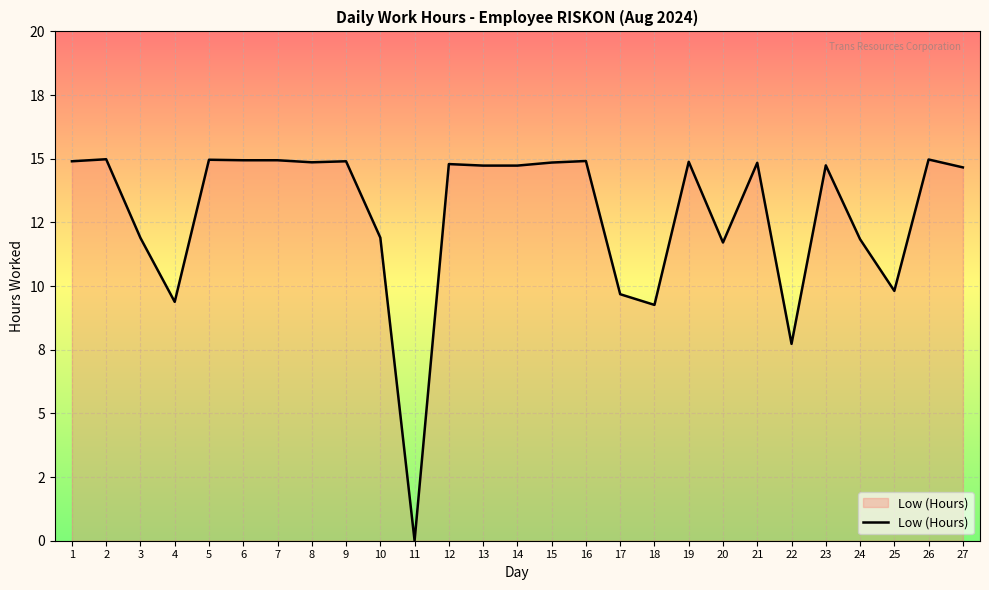

Does the chart display data point markers on the line(s)?

No